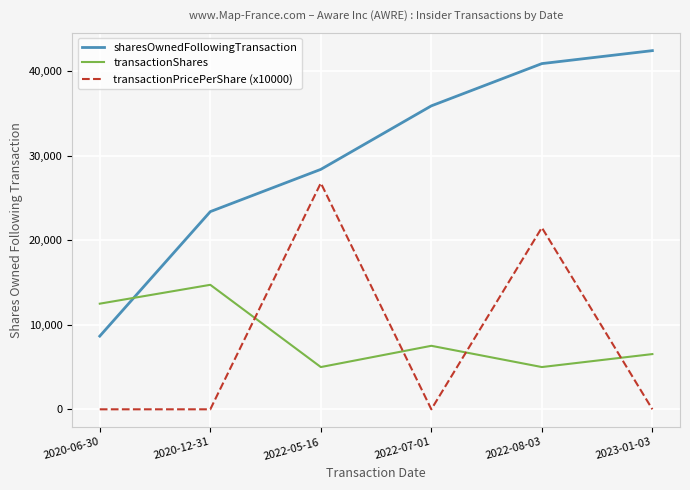

Is the value of sharesOwnedFollowingTransaction at 2022-08-03 greater than the value of transactionPricePerShare (x10000) at 2020-12-31?

Yes